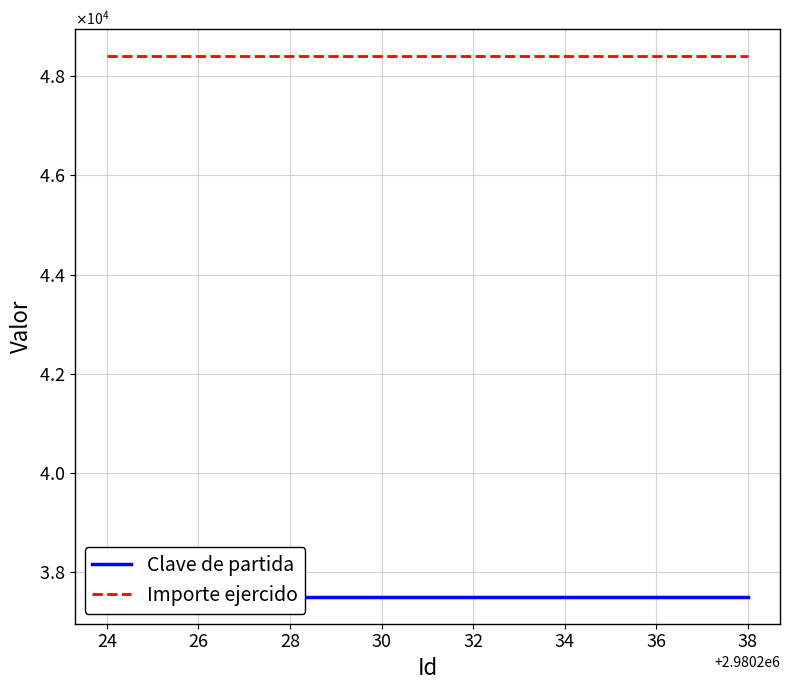

True or false: Importe ejercido and Clave de partida intersect in this chart.

False